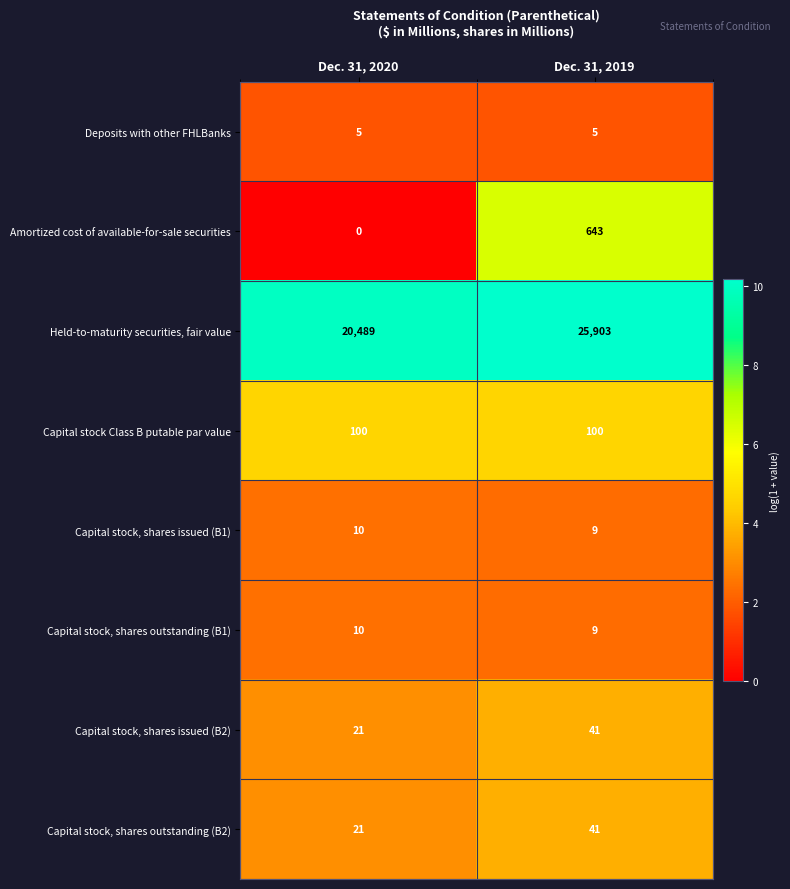

Is it true that Deposits with other FHLBanks equals 5 at Dec. 31, 2019?

True